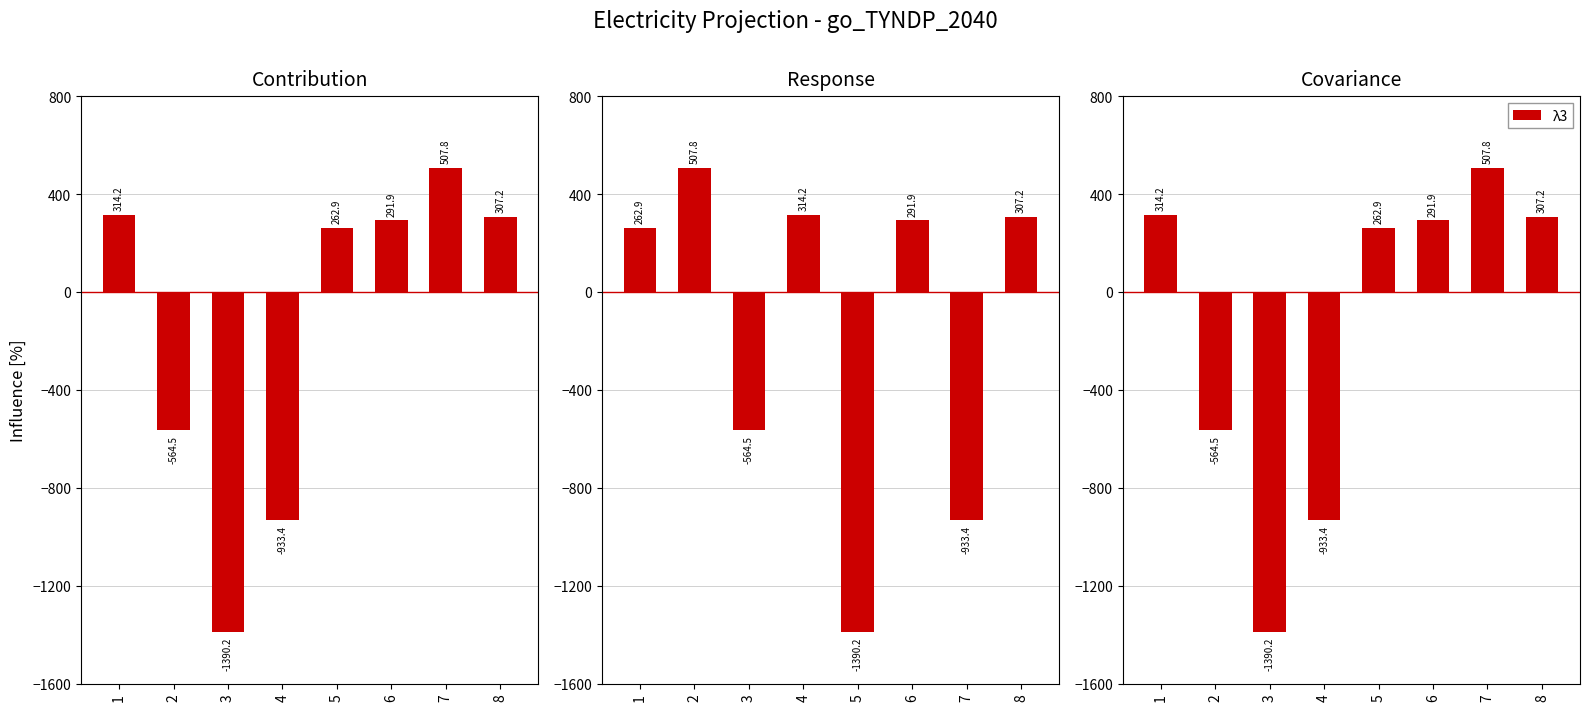

What are all the series names shown in the legend?

λ1, λ2, λ3